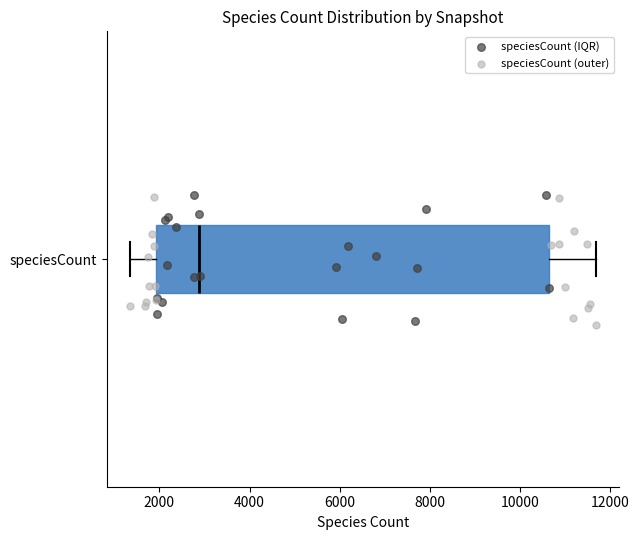

Where is the right edge of the box for speciesCount on the x-axis? The values are not printed on the chart, so give them approximately, as read against the axis.

10600